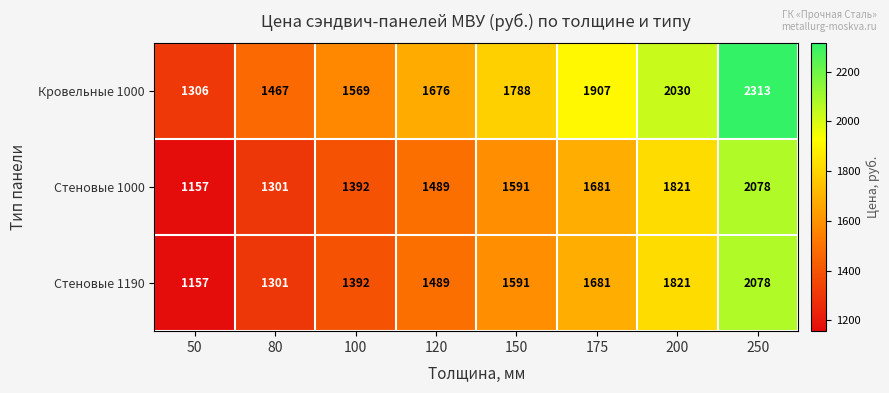

Which series has the largest range (max minus min)?

Кровельные 1000